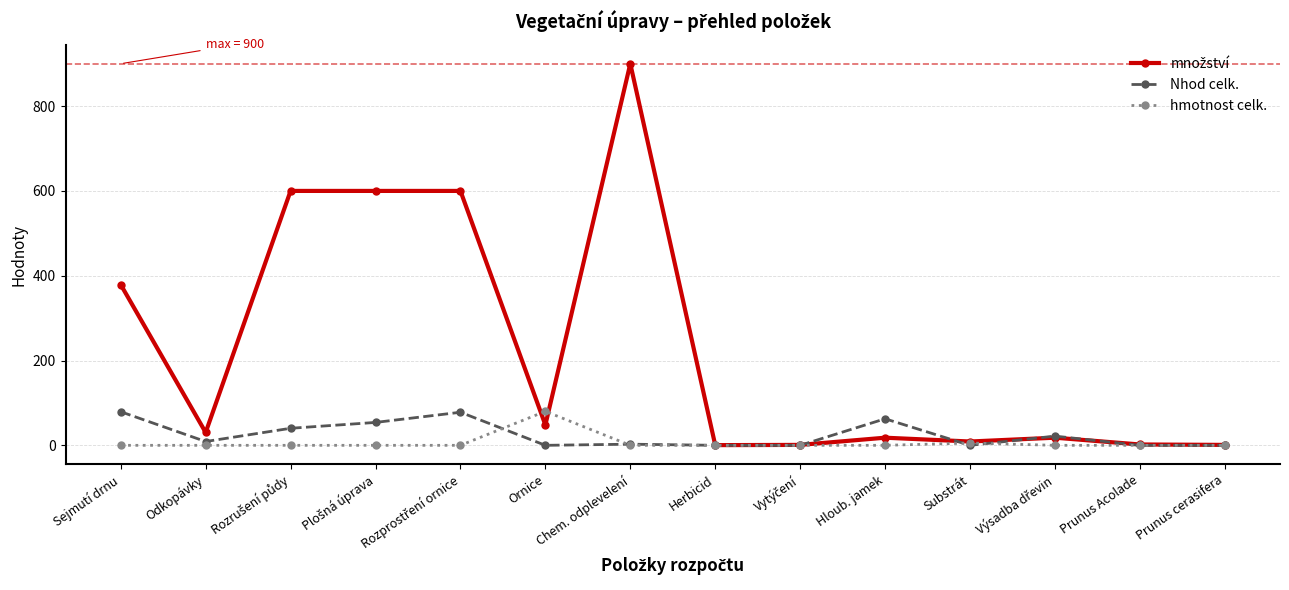

True or false: hmotnost celk. has a value of -33.7 at Chem. odplevelení.

False